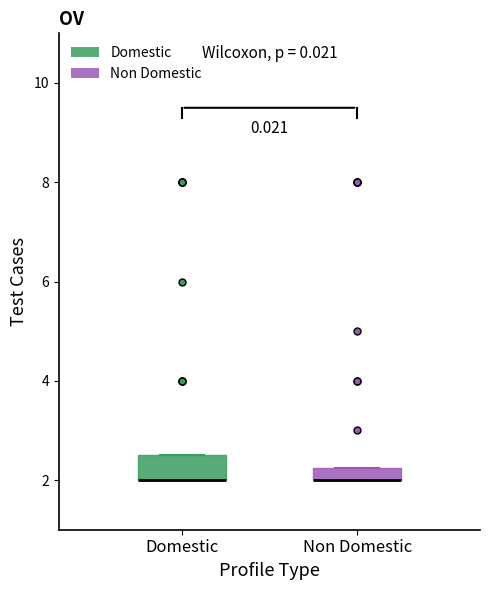

Where is the lower edge of the box for Domestic on the y-axis? The values are not printed on the chart, so give them approximately, as read against the axis.

2.0